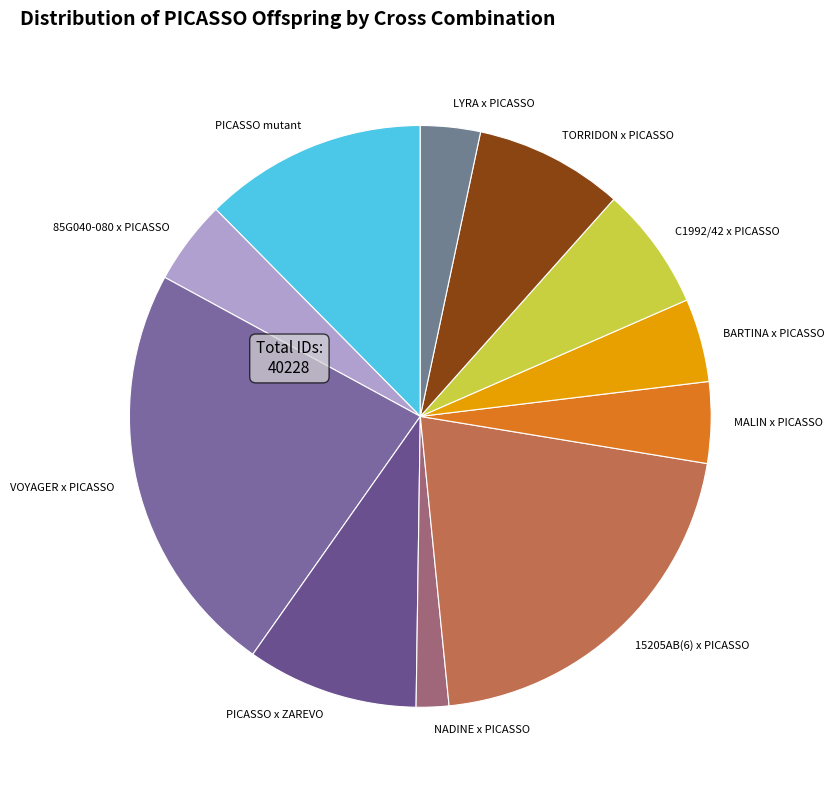

How many slices are in this pie chart?

11